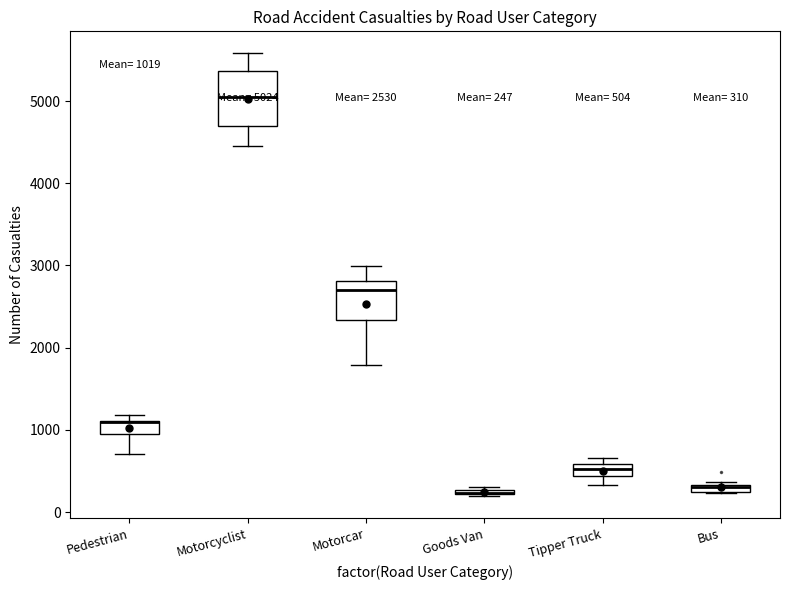

Which box is the tallest, from its lower edge to its upper edge?

Motorcyclist